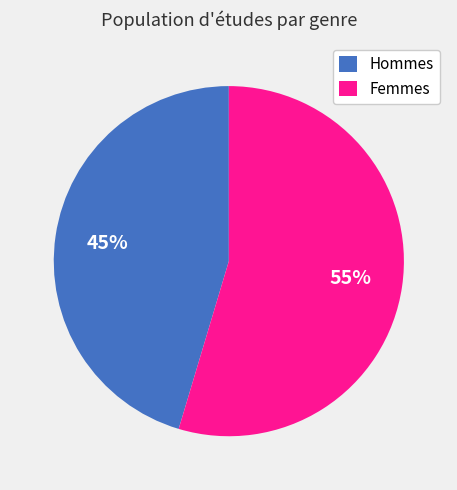

To the nearest percent, what is the average slice percentage?

50%